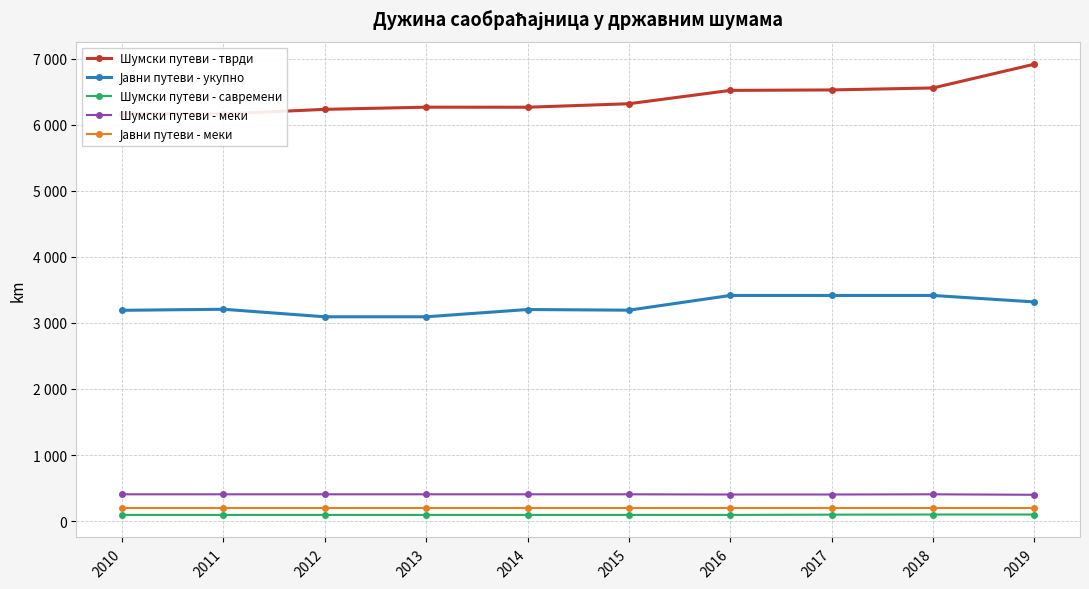

At which label does Јавни путеви - укупно reach its peak?

2016